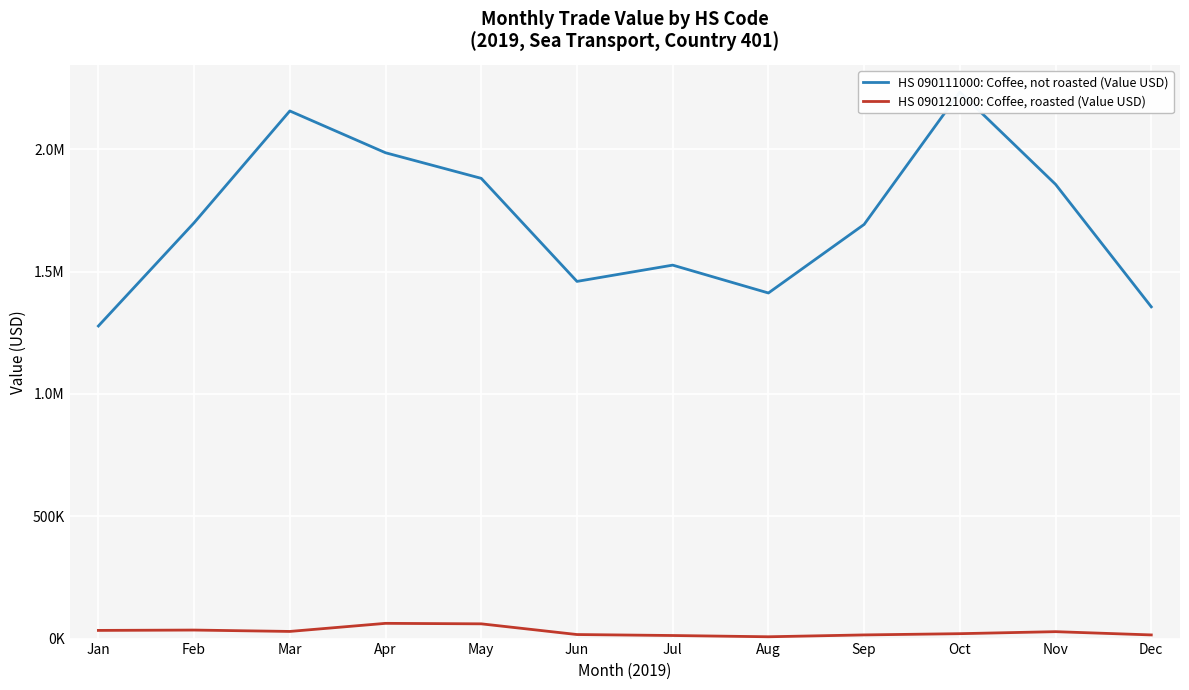

How many values in the HS 090121000: Coffee, roasted (Value USD) series exceed 28282?

5